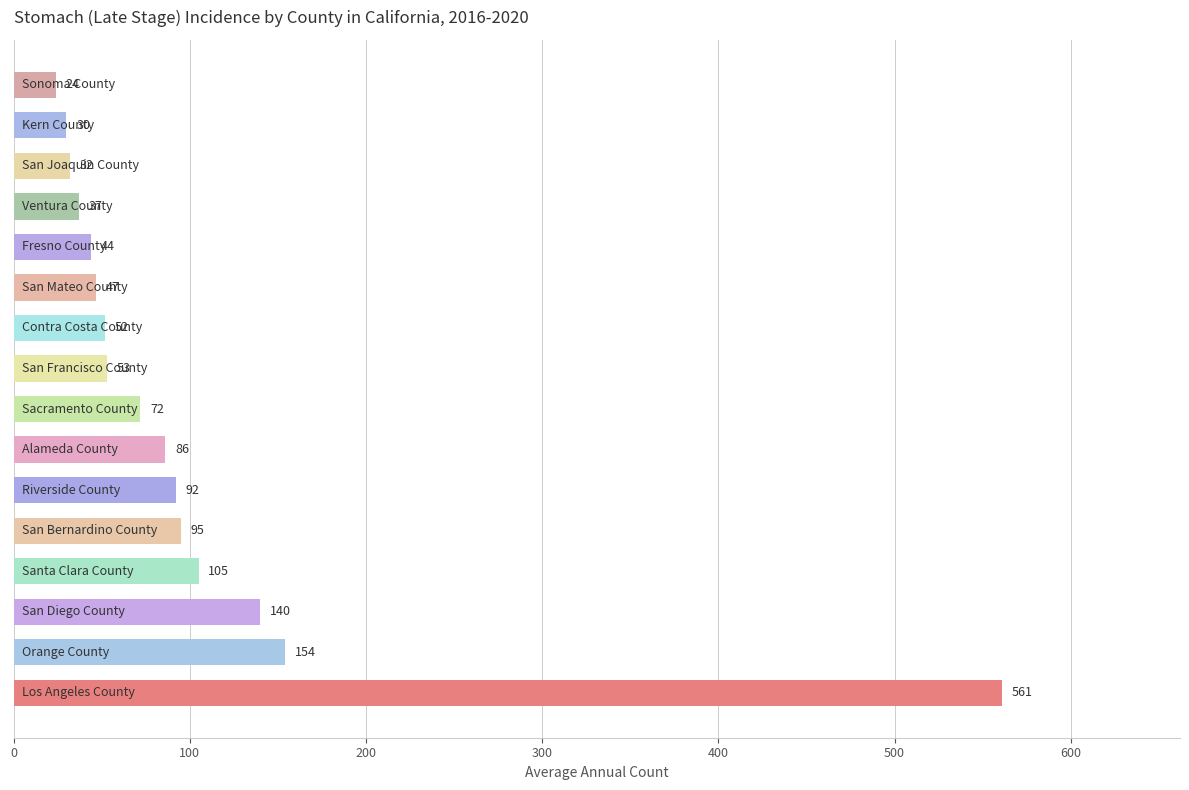

What is the average value?

102